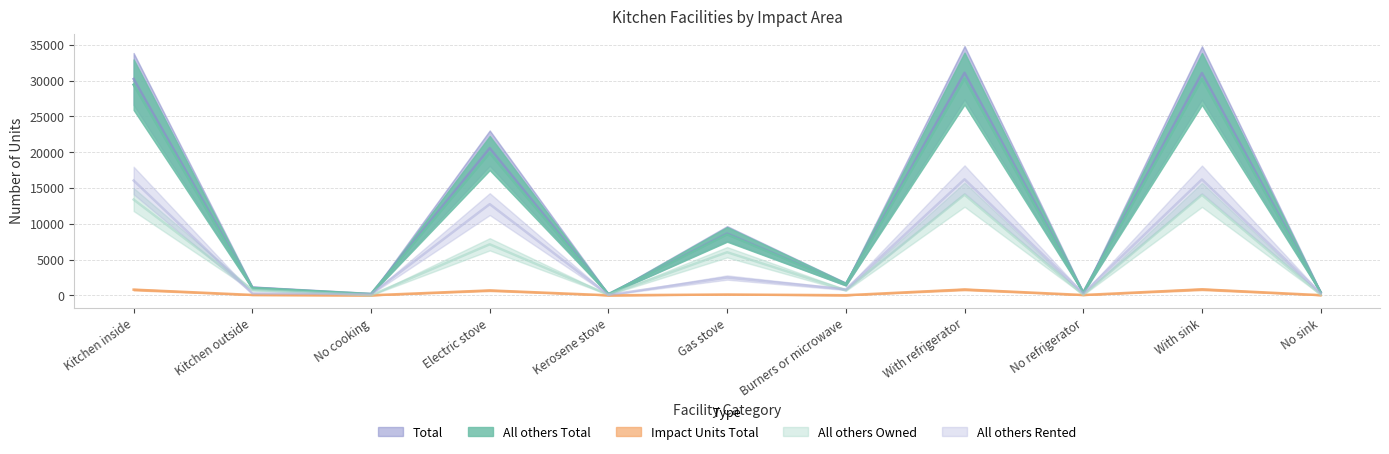

Where is the first local maximum for Total?

Electric stove